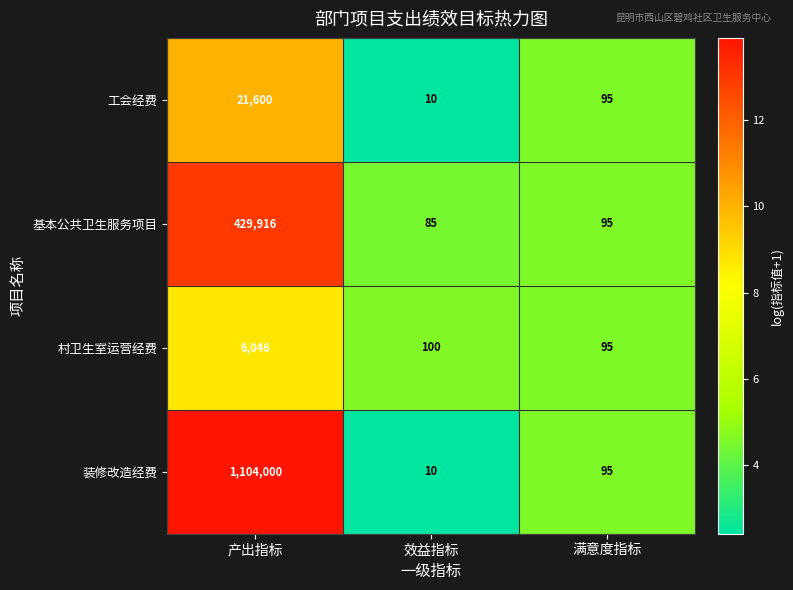

Reading left to right, extract all data points from this chart.

工会经费: 产出指标=21600	效益指标=10	满意度指标=95
基本公共卫生服务项目: 产出指标=429916	效益指标=85	满意度指标=95
村卫生室运营经费: 产出指标=6046	效益指标=100	满意度指标=95
装修改造经费: 产出指标=1104000	效益指标=10	满意度指标=95